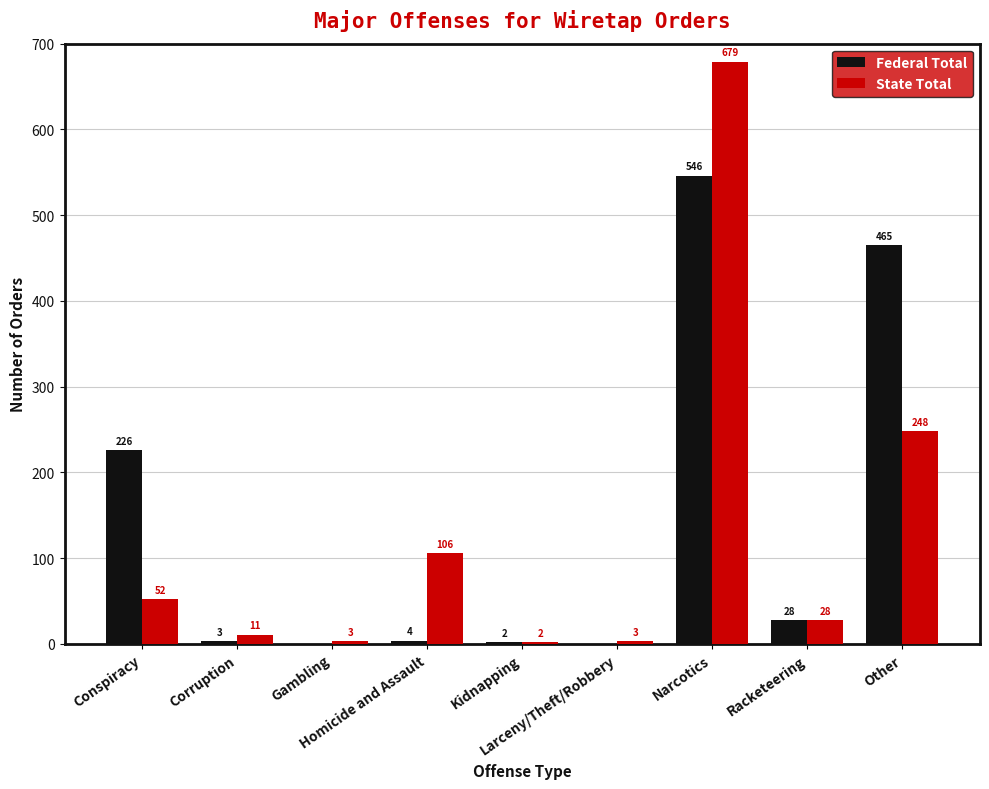

Which series has the largest total across all categories?

Federal Total